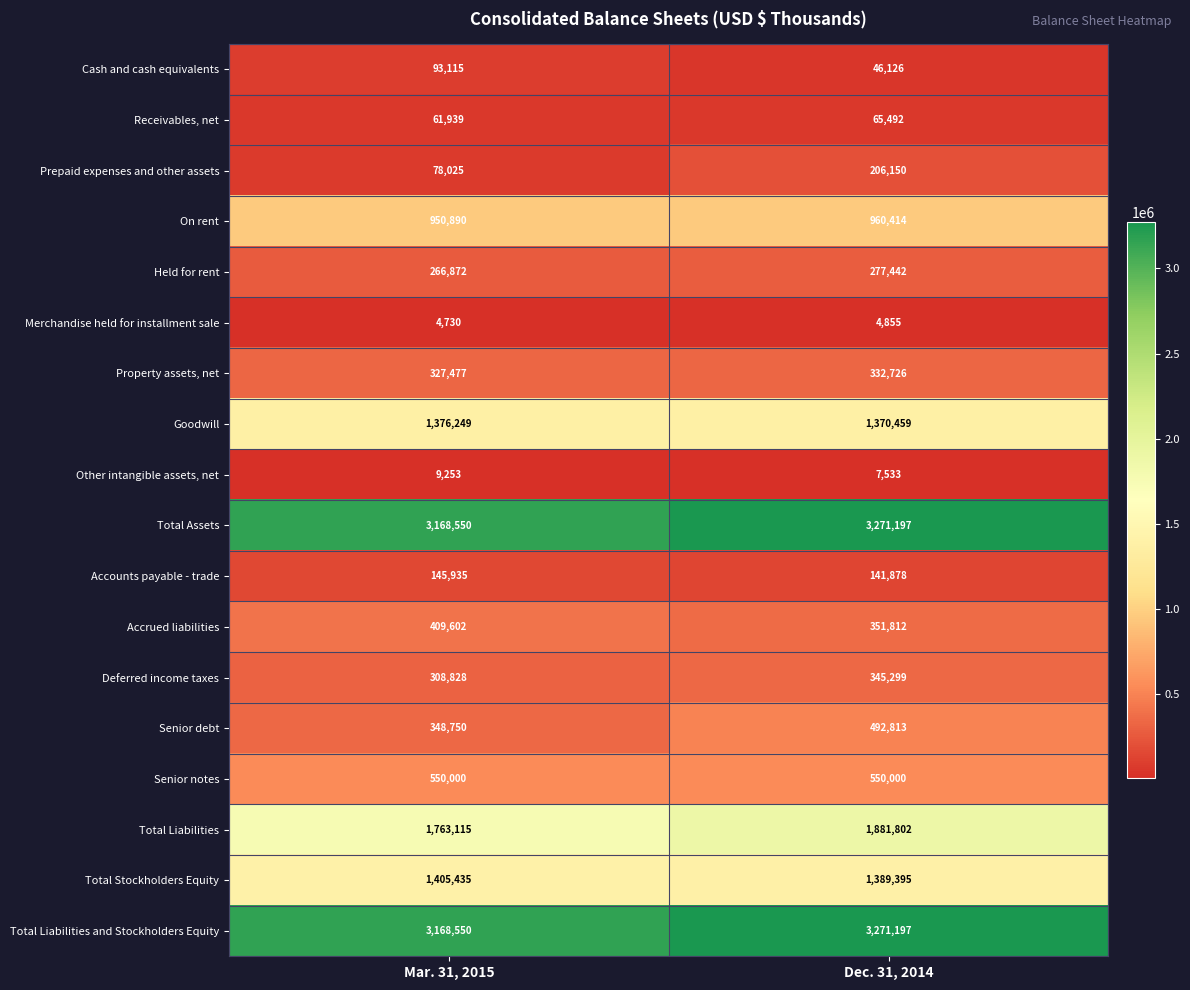

At which category is the sum across all series the highest?

Dec. 31, 2014